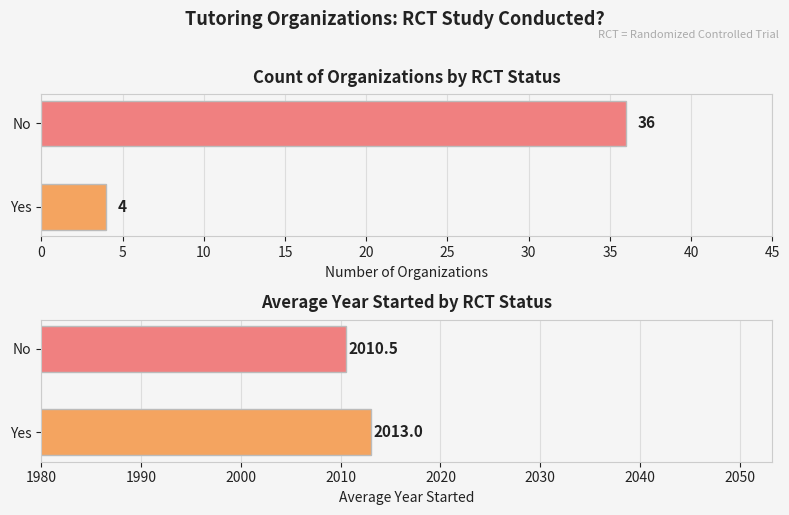

Which series has the largest total across all categories?

Average Year Started